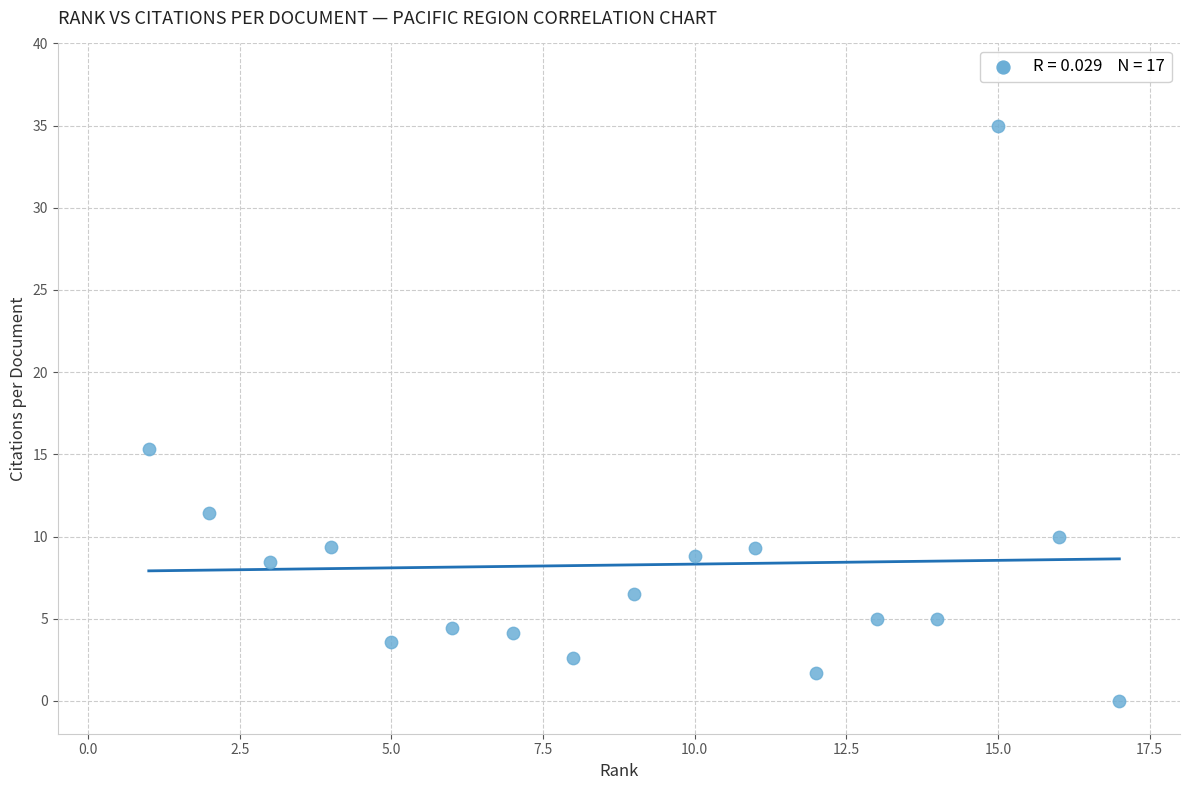

What Y value in the scatter plot is closest to 17?

15.3